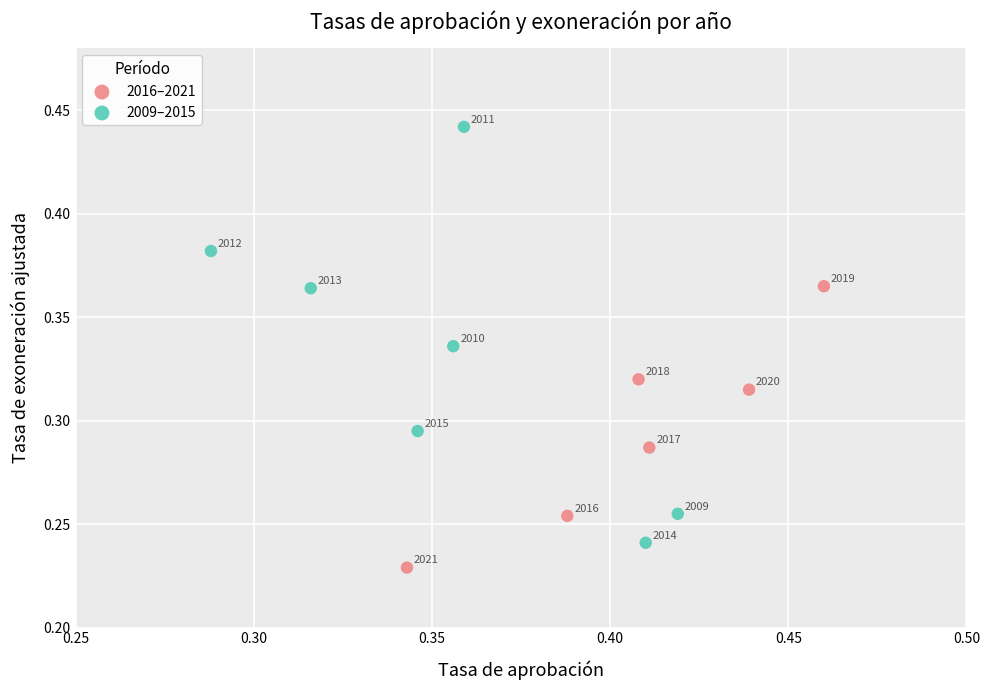

Which series reaches the minimum Y coordinate?

2016–2021